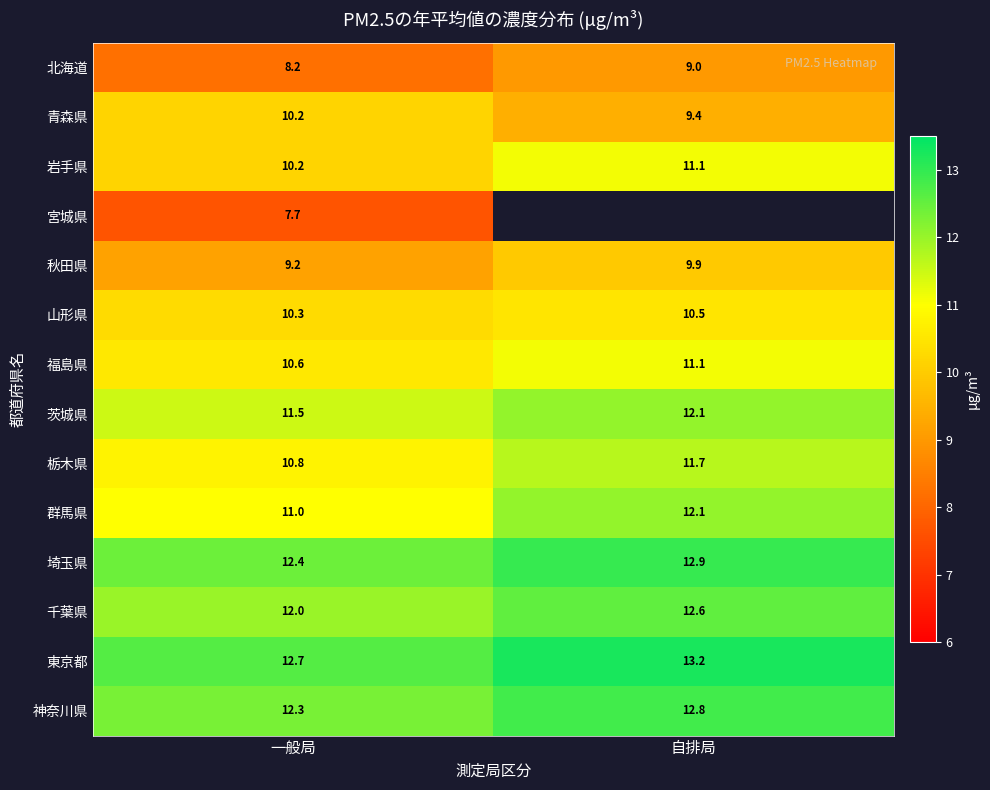

Is the value of 北海道 at 一般局 greater than the value of 山形県 at 自排局?

No